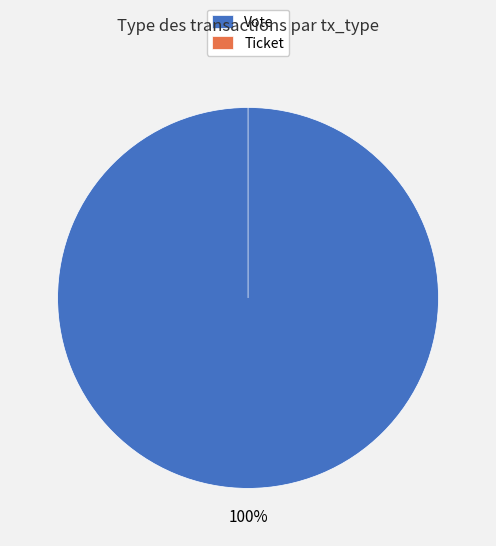

What is the smallest slice in the pie chart?

Ticket